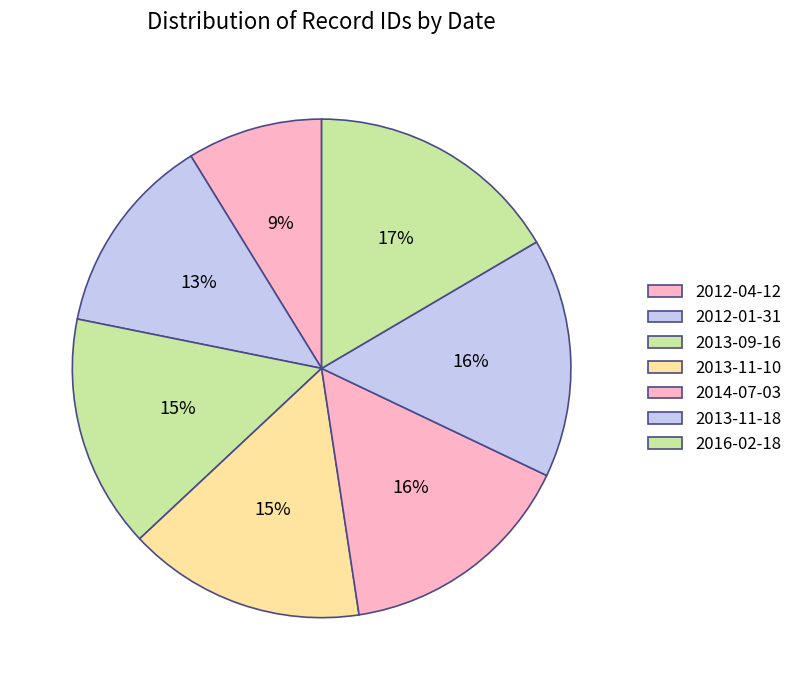

Count the number of slices in the pie.

7